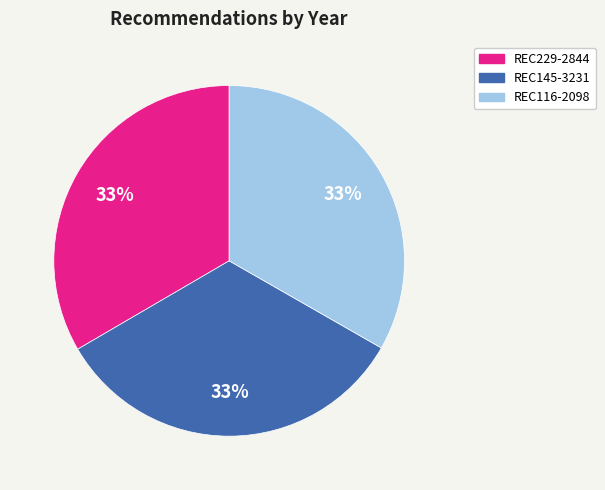

Approximately how many times larger is the value at REC116-2098 compared to REC145-3231?

1.0